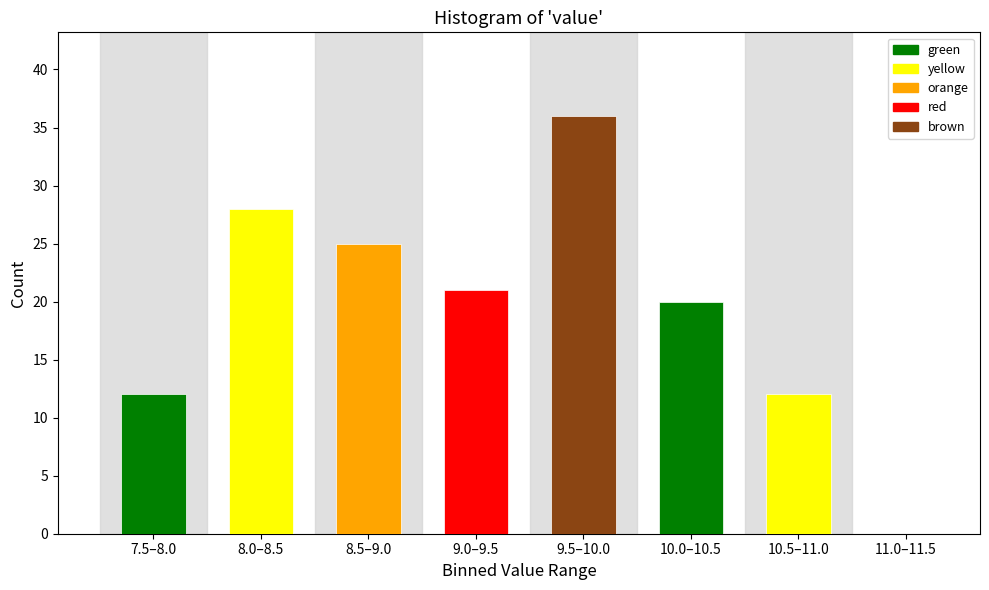

Reading left to right, what are all the values shown in this chart?

7.5–8.0=12	8.0–8.5=28	8.5–9.0=25	9.0–9.5=21	9.5–10.0=36	10.0–10.5=20	10.5–11.0=12	11.0–11.5=0